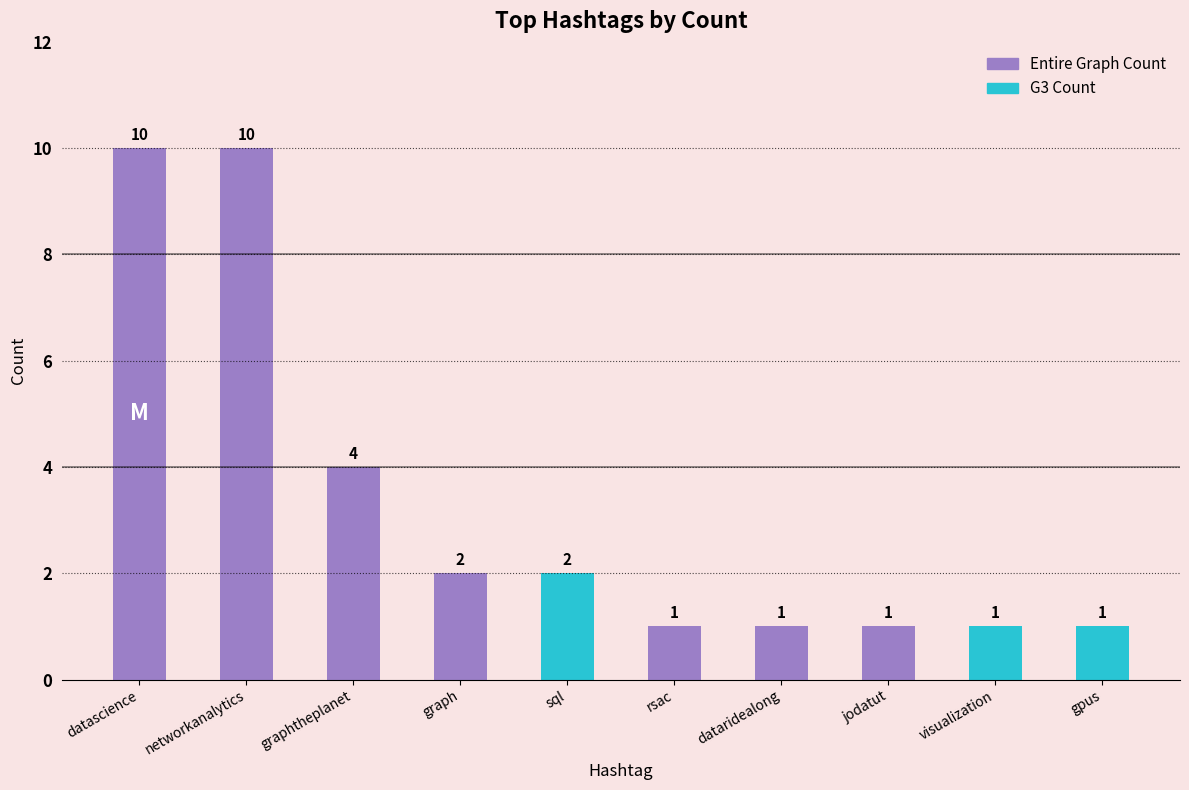

Rank the series at sql from lowest to highest value.

Entire Graph Count, G3 Count